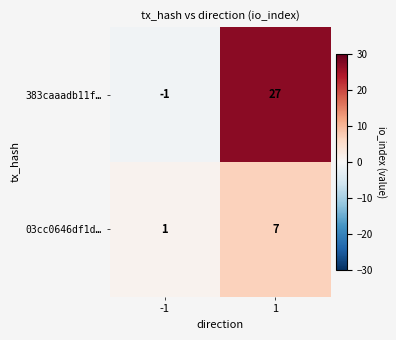

At how many categories does at least one series exceed 0?

2